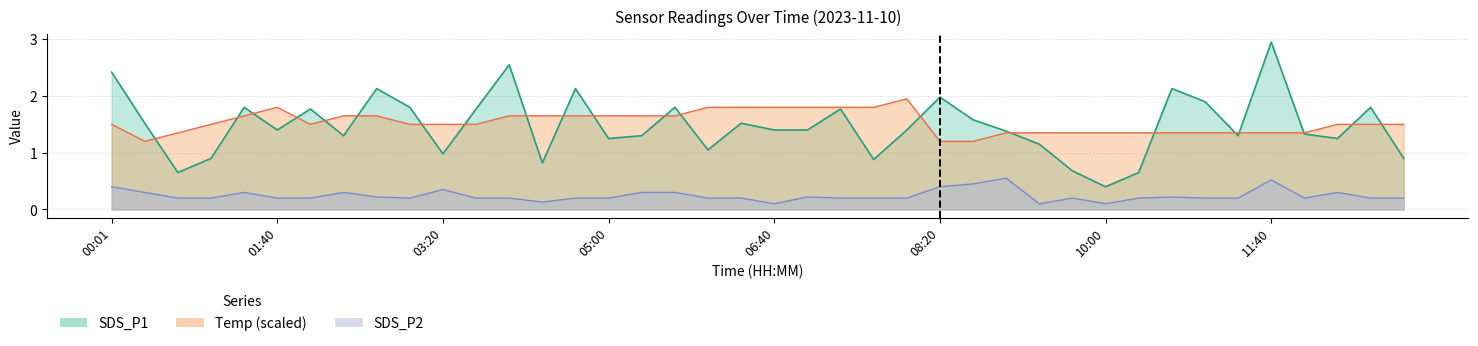

How many values in the SDS_P1 series exceed 1?

31